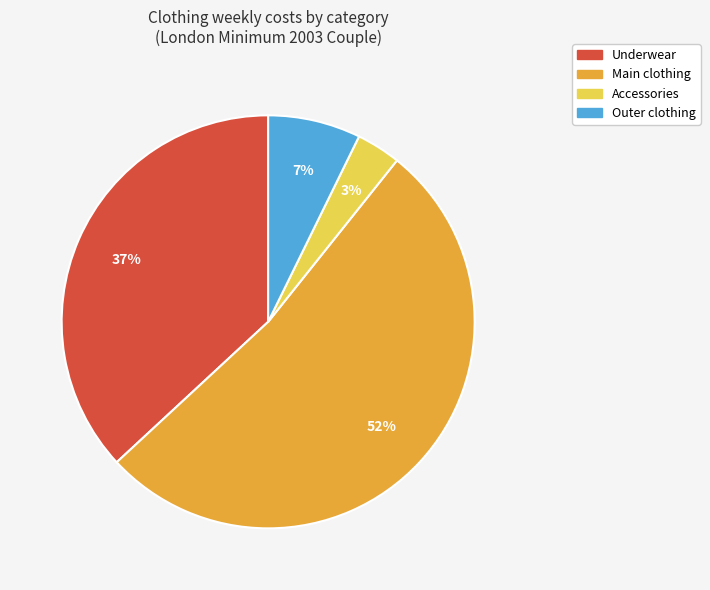

How many segments does this pie chart have?

4